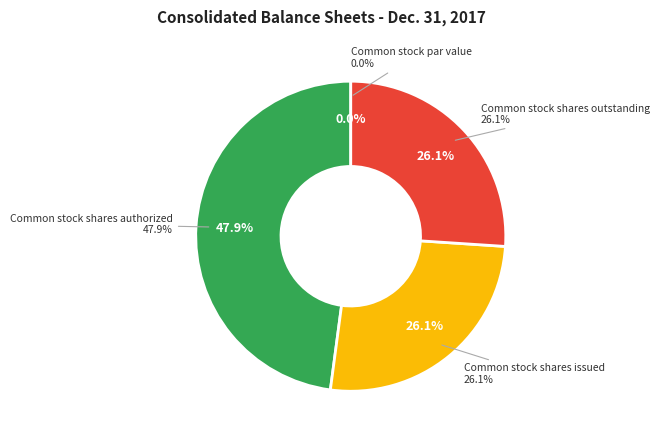

To the nearest percent, what is the combined percentage of Common stock shares authorized and Common stock par value?

48%